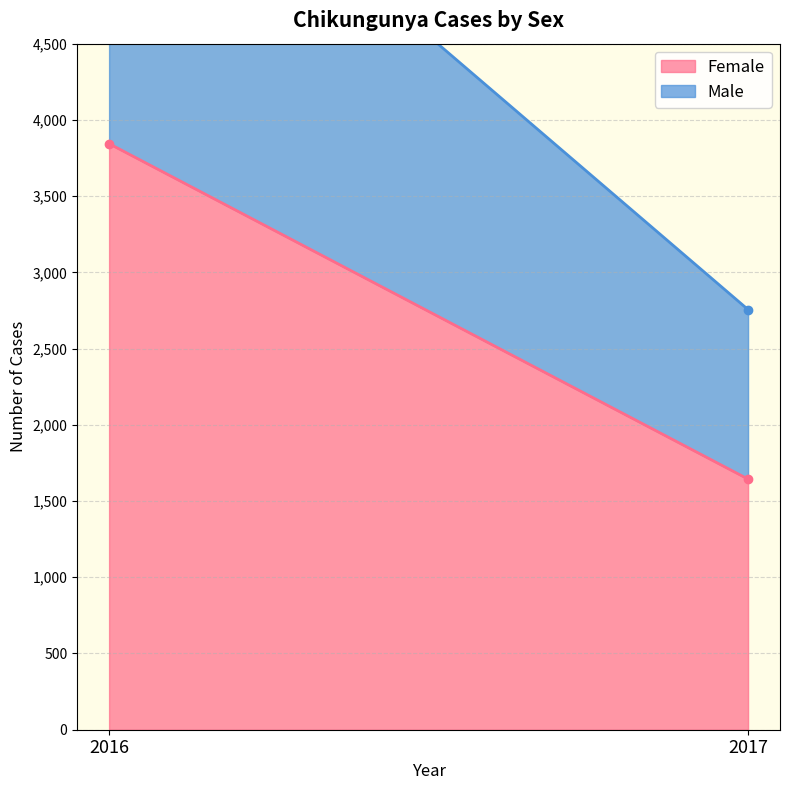

What is the total value across all series at 2017?

2756